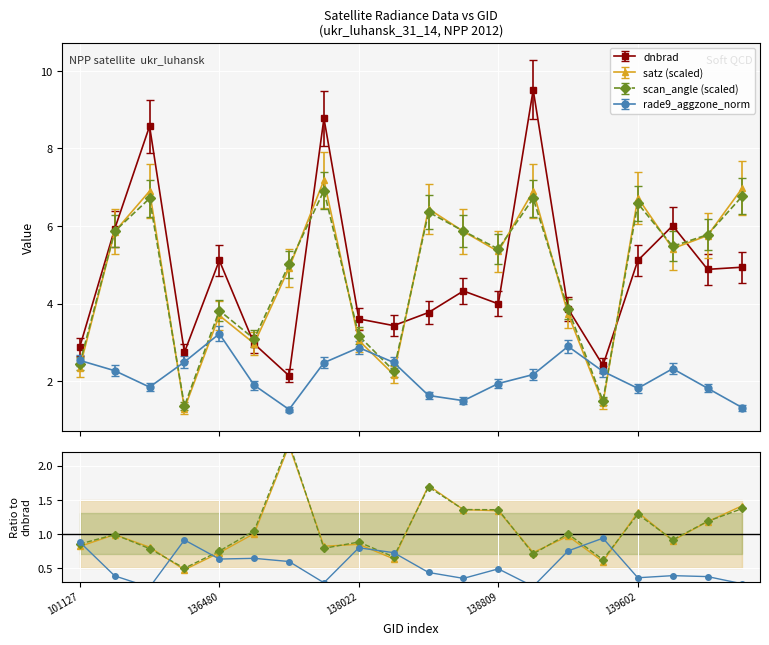

What is the difference between the maximum and minimum values in the satz series?

5.9